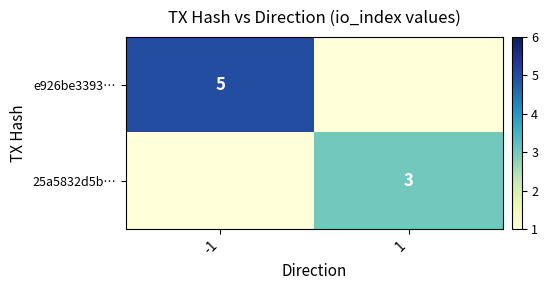

True or false: e926be3393… has a value of 5 at -1.

True